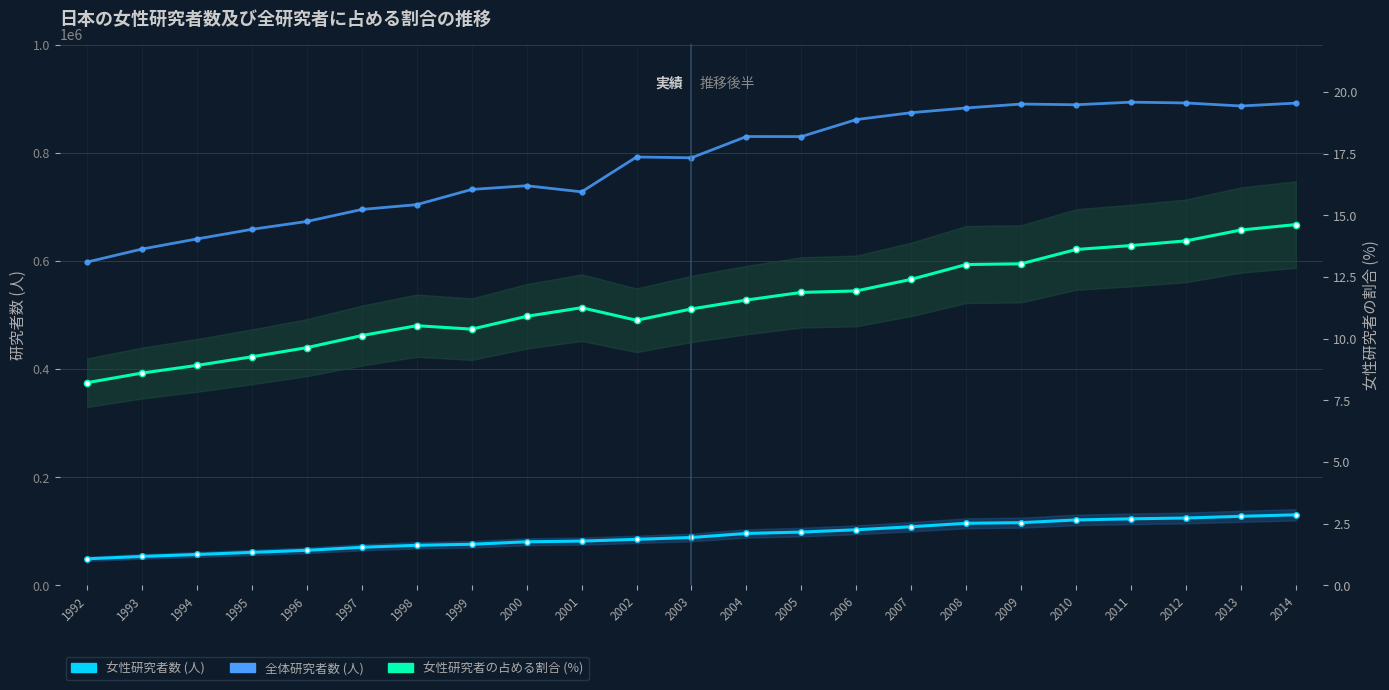

What is the sum of the 全体研究者数 (人) values at 2013 and 2012?

1779751.0